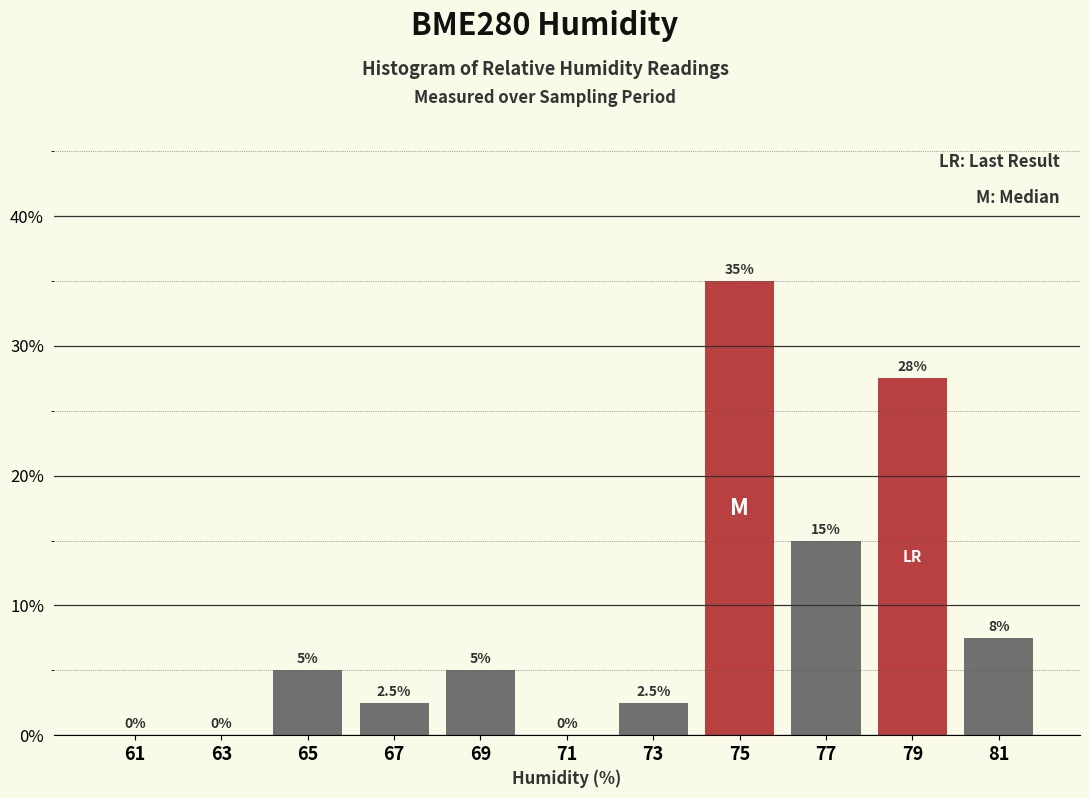

Over which range of the x-axis is the bar tallest?

74 to 76